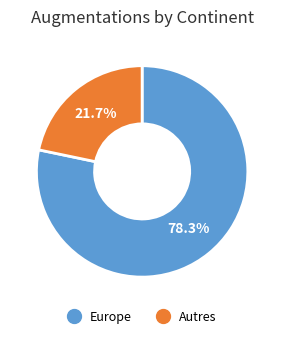

To the nearest percent, what is the difference between the largest and smallest slice percentages?

57%